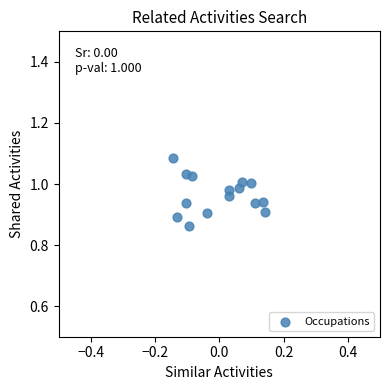

What is the range of X values (max minus min)?

0.3